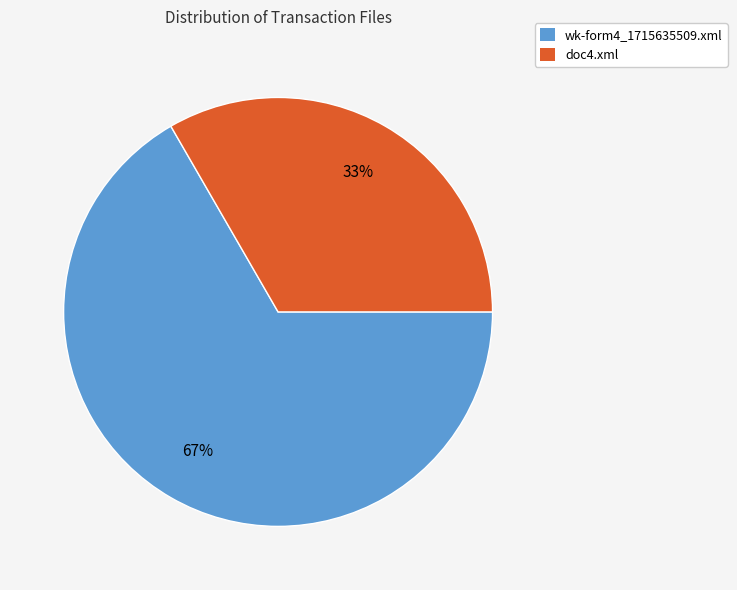

To the nearest percent, what is the combined percentage of wk-form4_1715635509.xml and doc4.xml?

100%